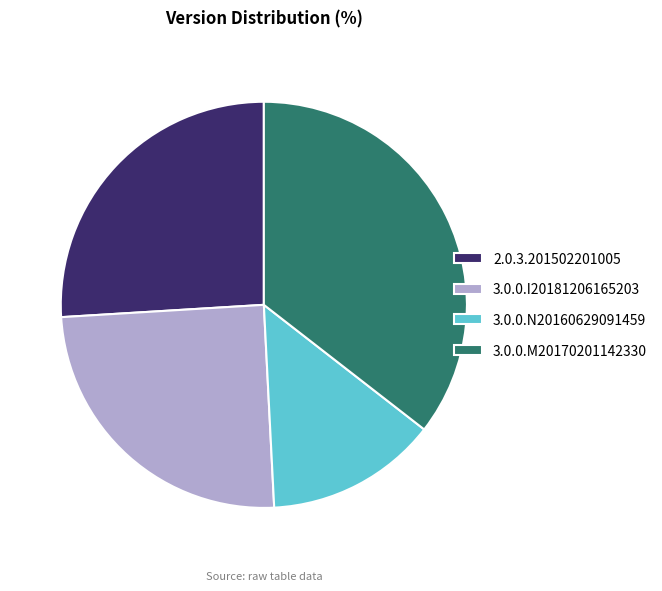

Count the number of slices in the pie.

4